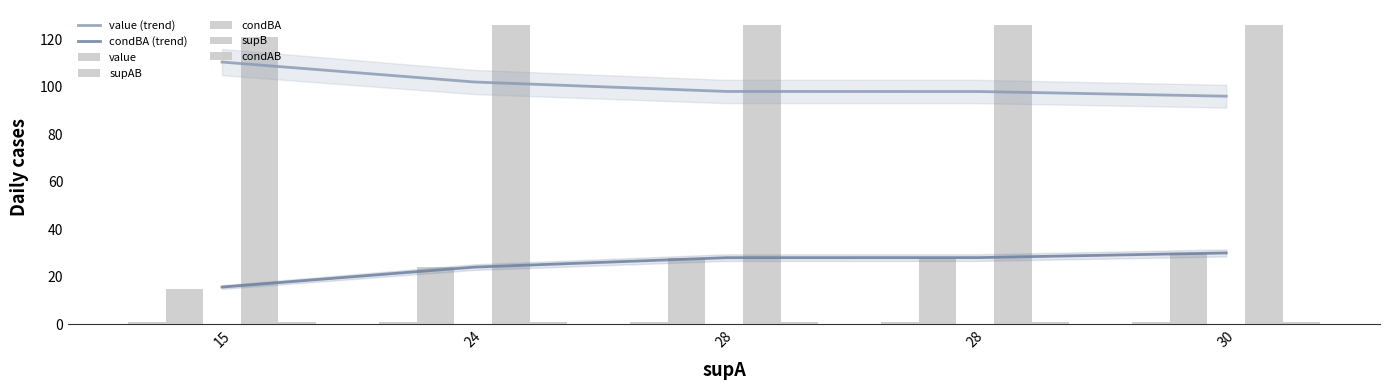

What is the value of the condBA bar at the 1st from the left?

0.1